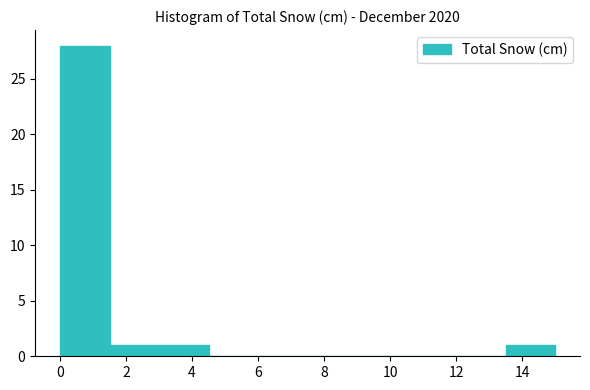

Which range on the x-axis has the tallest bar?

0.0 to 1.5